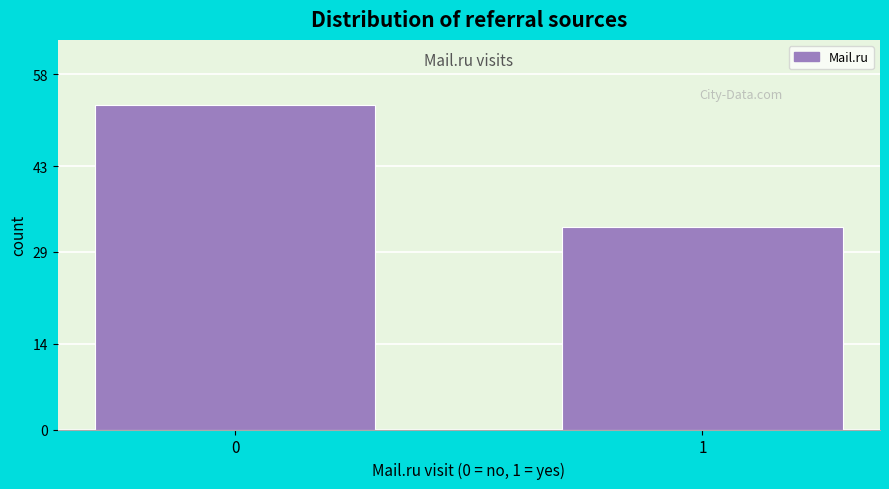

Reading left to right, extract all data points from this chart.

53	33